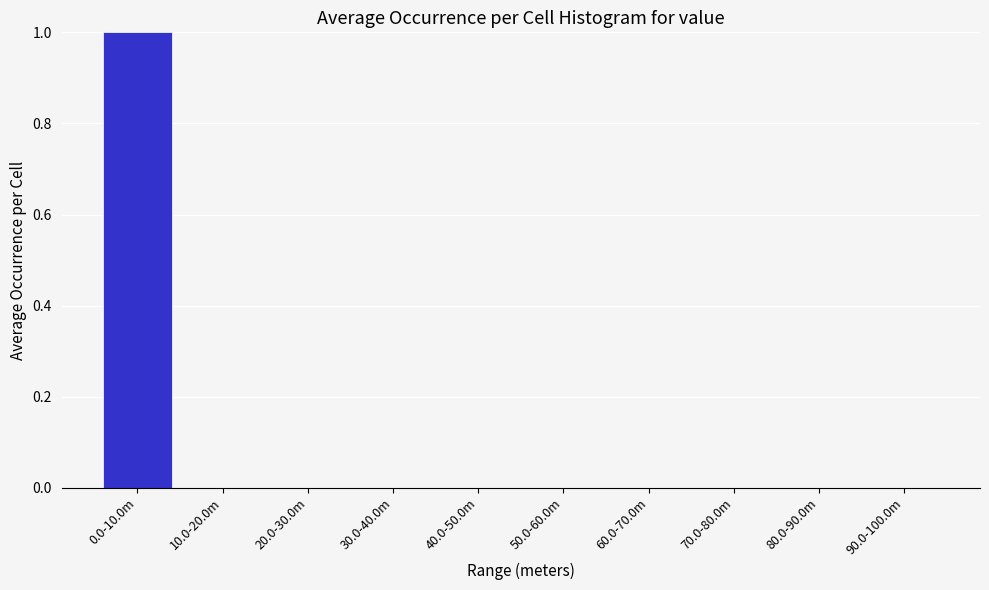

Reading left to right, list all the values displayed in this chart.

0.0-10.0m=1	10.0-20.0m=0	20.0-30.0m=0	30.0-40.0m=0	40.0-50.0m=0	50.0-60.0m=0	60.0-70.0m=0	70.0-80.0m=0	80.0-90.0m=0	90.0-100.0m=0